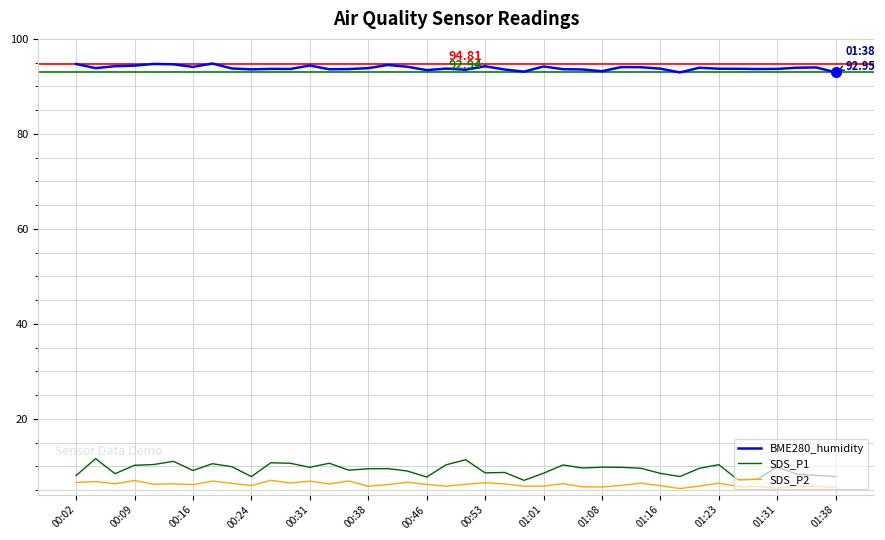

True or false: SDS_P2 and BME280_humidity cross at least once.

False